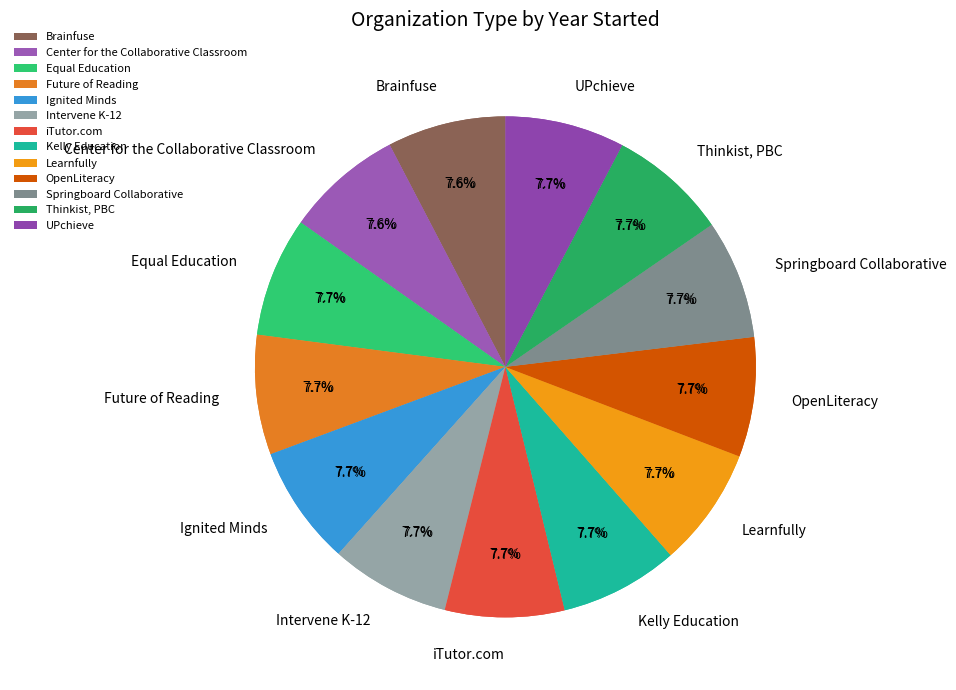

How many slices are in this pie chart?

13